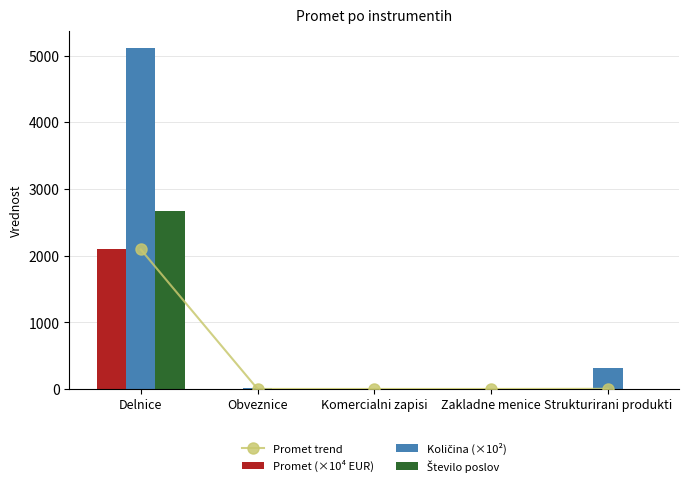

Reading right to left, transcribe all the data shown in this chart.

Promet trend: Strukturirani produkti=2.3	Zakladne menice=0.0	Komercialni zapisi=0.0	Obveznice=0.2	Delnice=2091.8
Promet (×10⁴ EUR): Strukturirani produkti=2.3	Zakladne menice=0.0	Komercialni zapisi=0.0	Obveznice=0.2	Delnice=2091.8
Količina (×10²): Strukturirani produkti=320.0	Zakladne menice=0.0	Komercialni zapisi=0.0	Obveznice=18.4	Delnice=5106.6
Število poslov: Strukturirani produkti=2.0	Zakladne menice=0.0	Komercialni zapisi=0.0	Obveznice=6.0	Delnice=2673.0